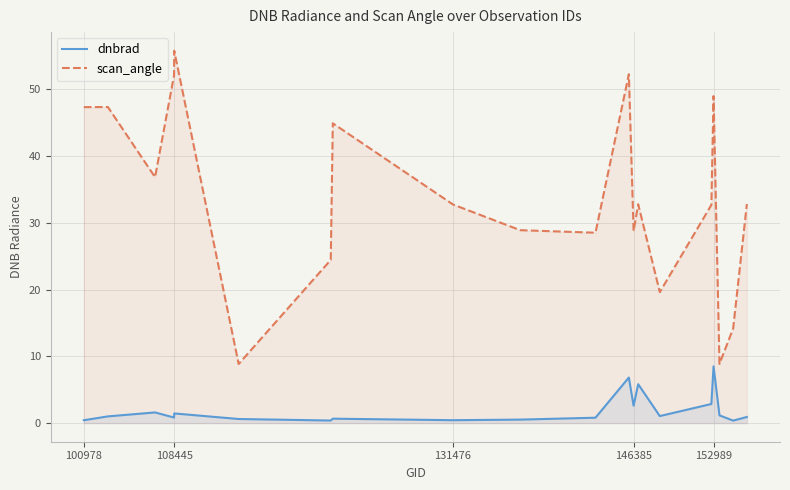

What is the minimum value shown in the chart?

0.4